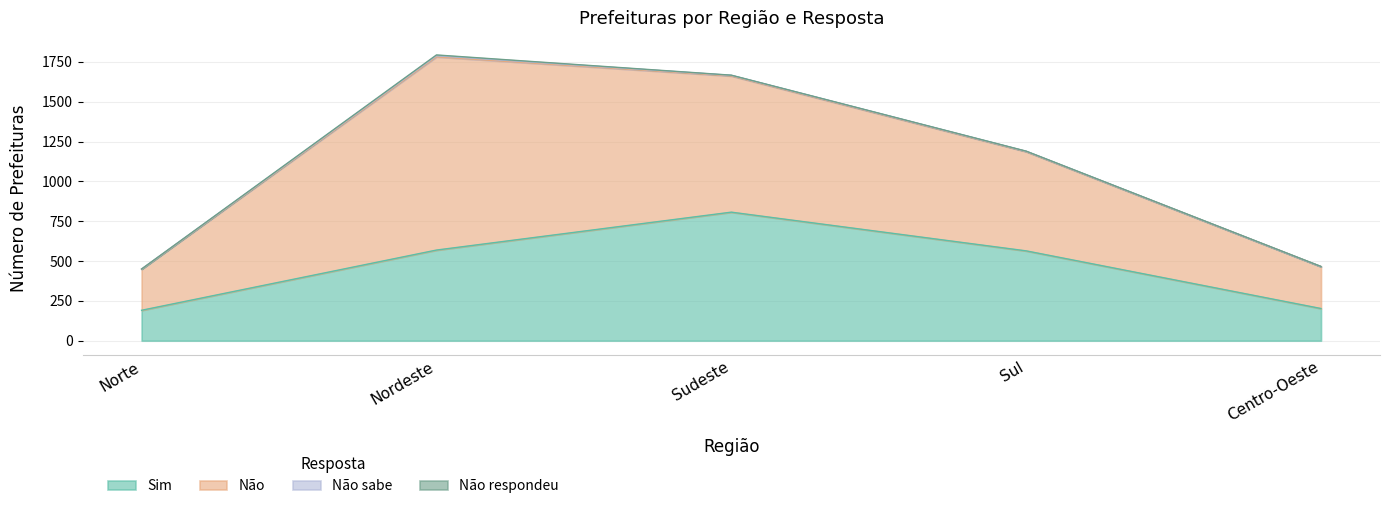

Reading left to right, list all the values displayed in this chart.

Sim: 191	569	807	564	202
Não: 258	1213	855	623	263
Não sabe: 1	7	4	2	0
Não respondeu: 0	5	1	1	1